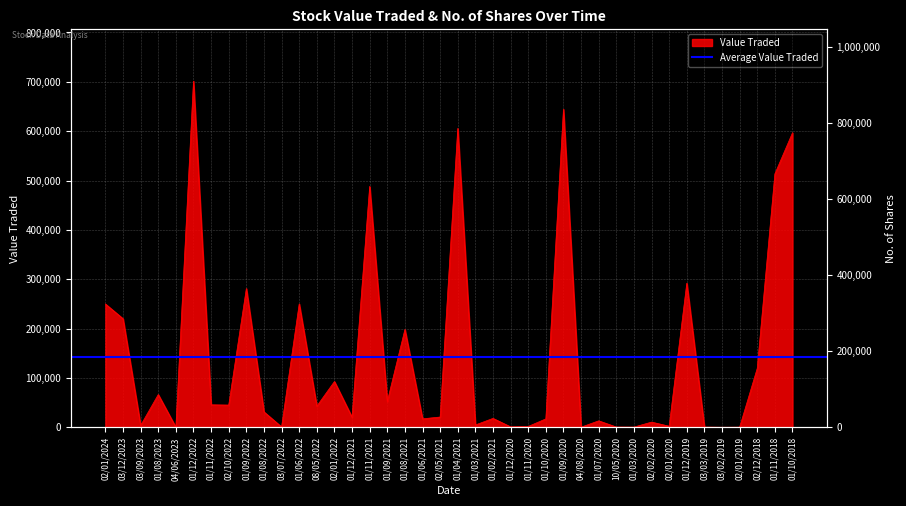

What position from the left is 02/12/2018?

38